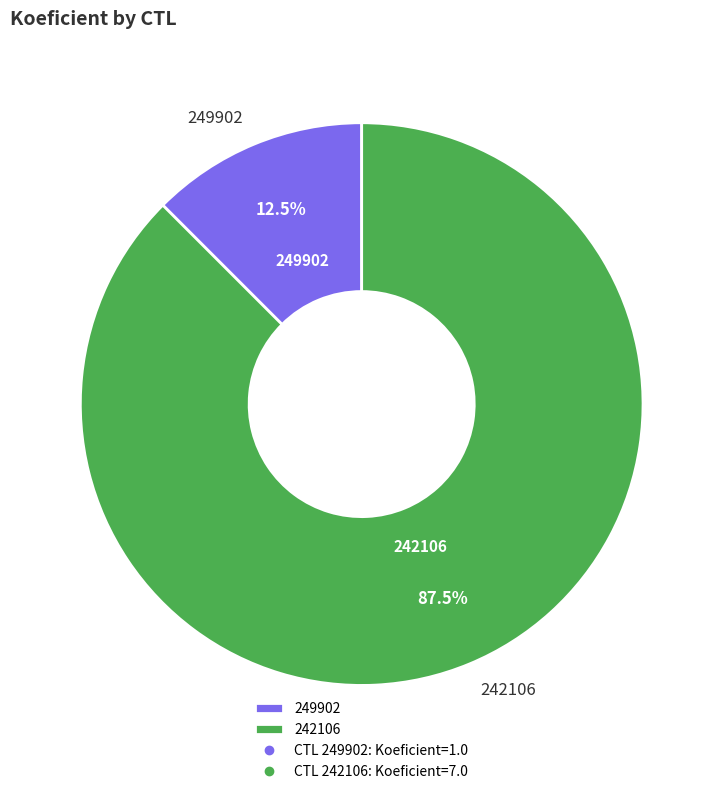

Which slice is the largest?

242106